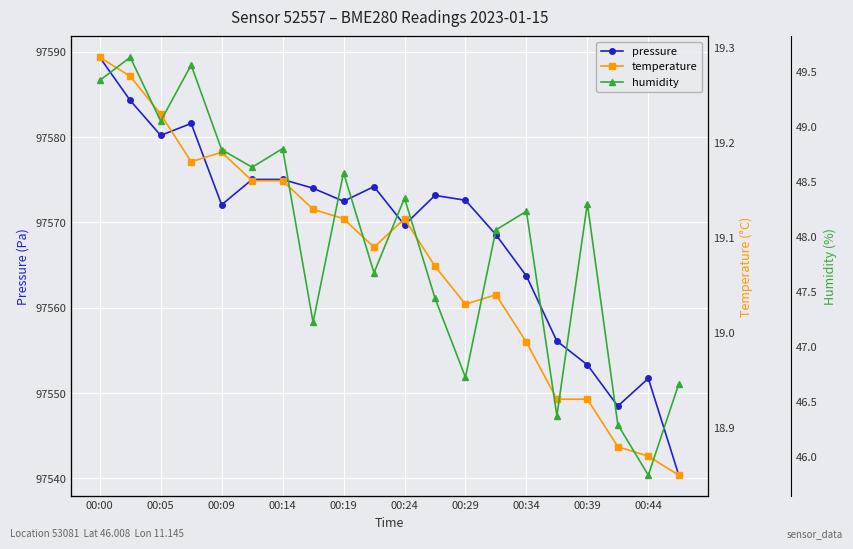

At how many categories does at least one series exceed 34225?

20